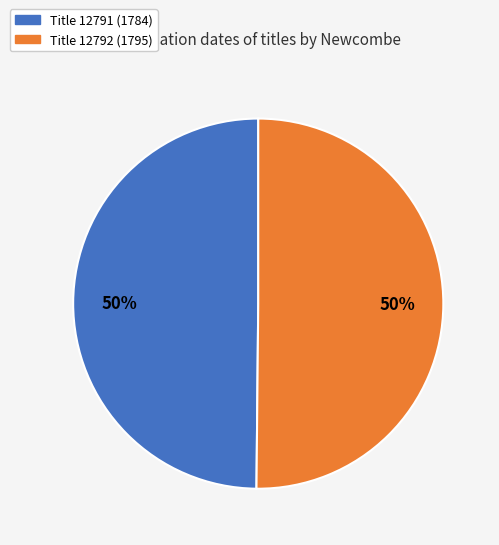

Is it true that Title 12792 (1795) is 63% of the pie?

False